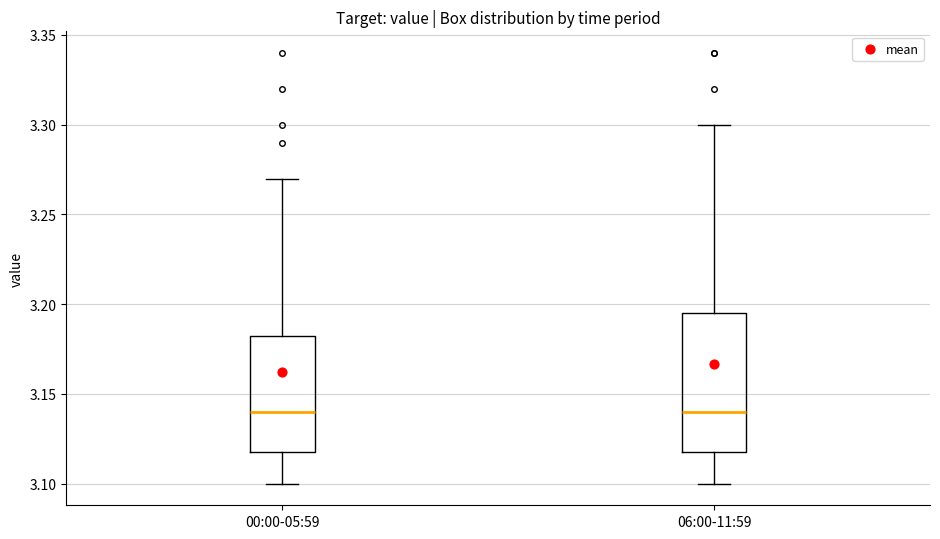

Comparing the boxes themselves (not the whiskers), which one is the tallest?

06:00-11:59